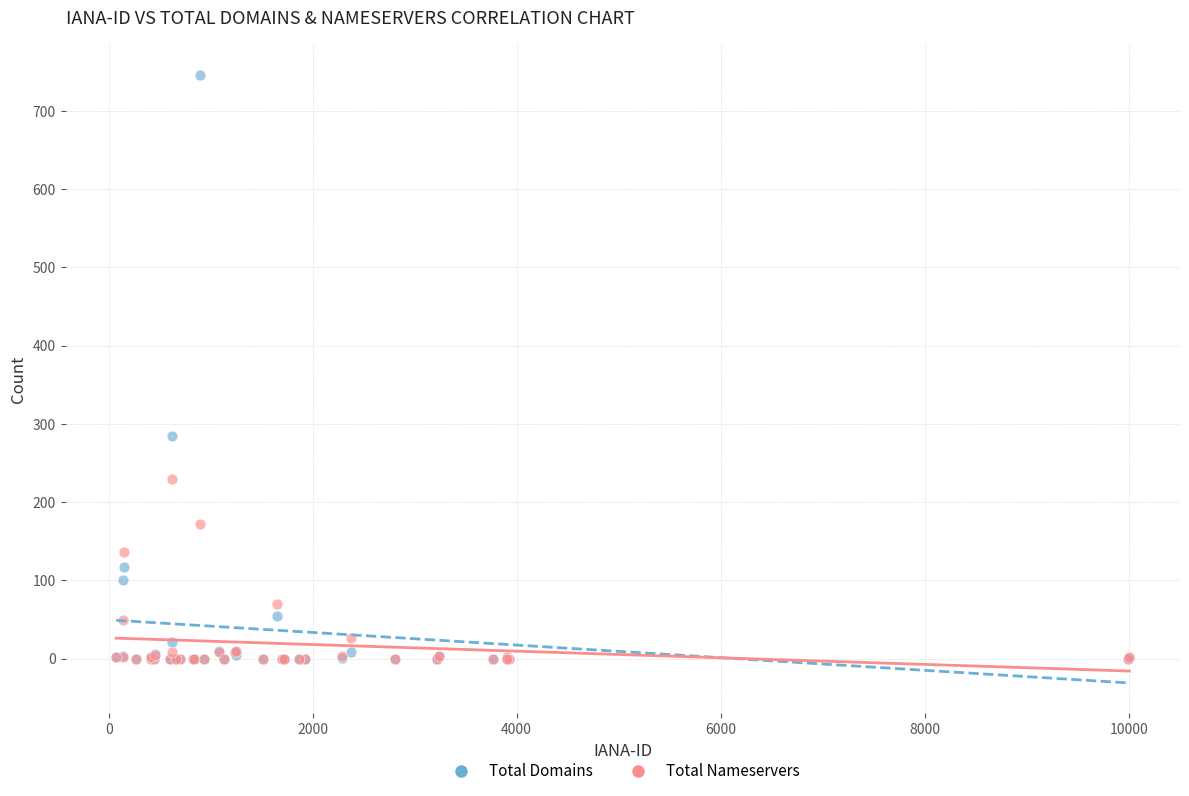

In the Total Domains series, what Y value is closest to 373?

284